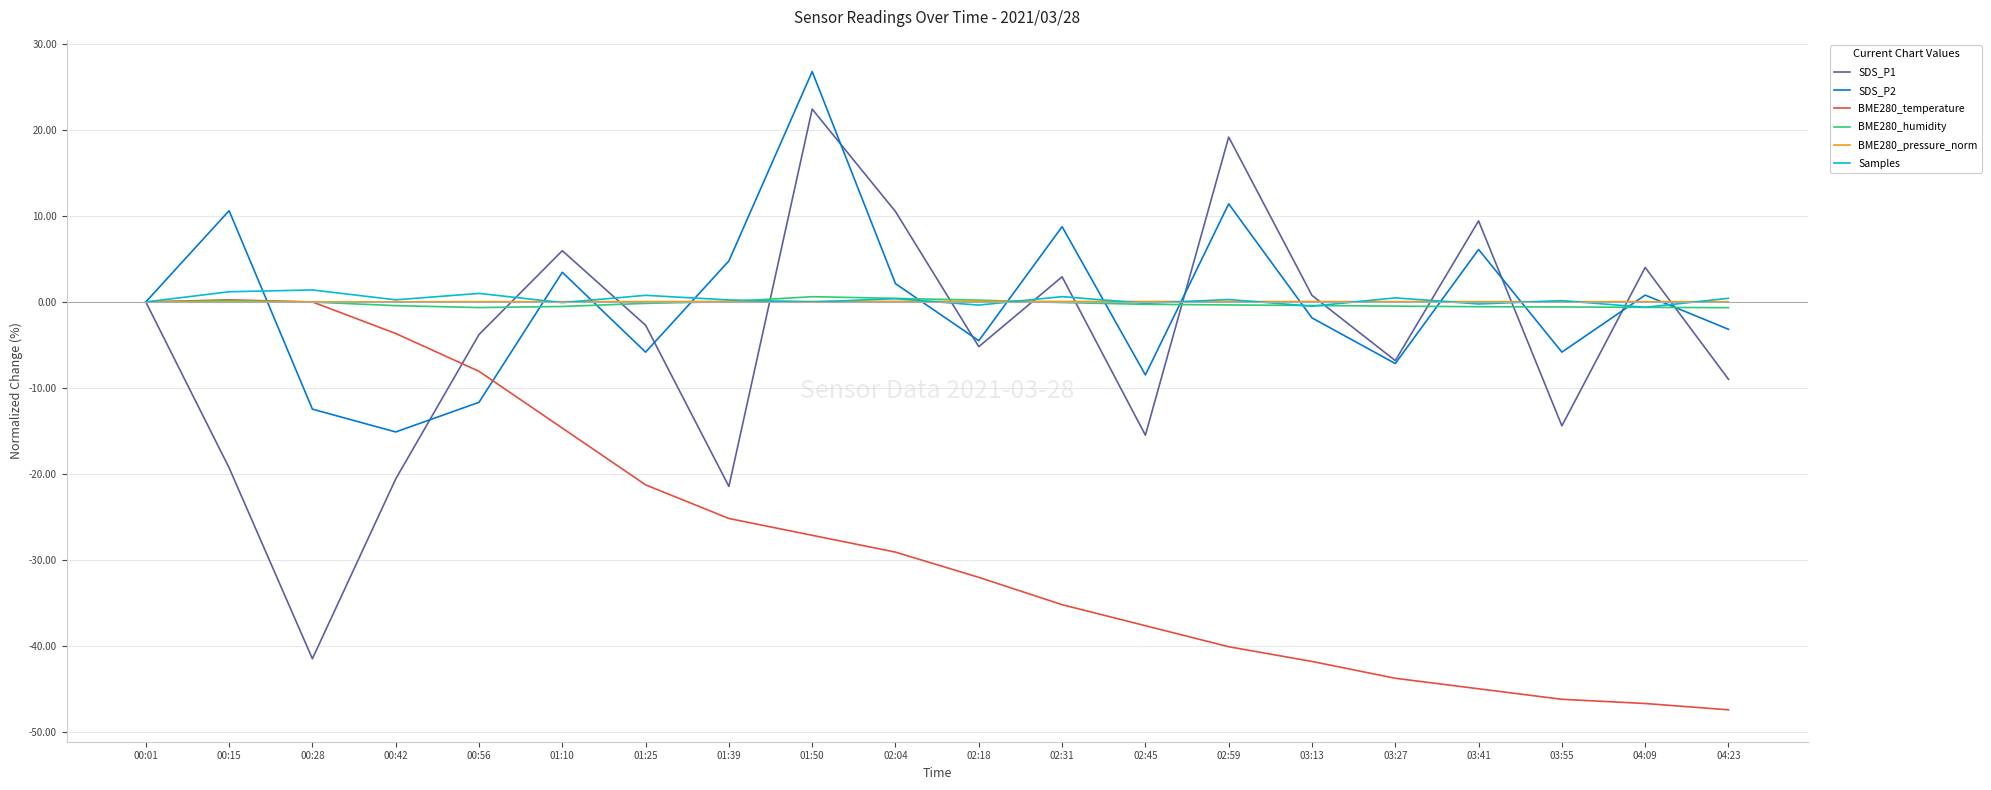

The value of SDS_P2 at 01:39 is 1.6. True or false?

False